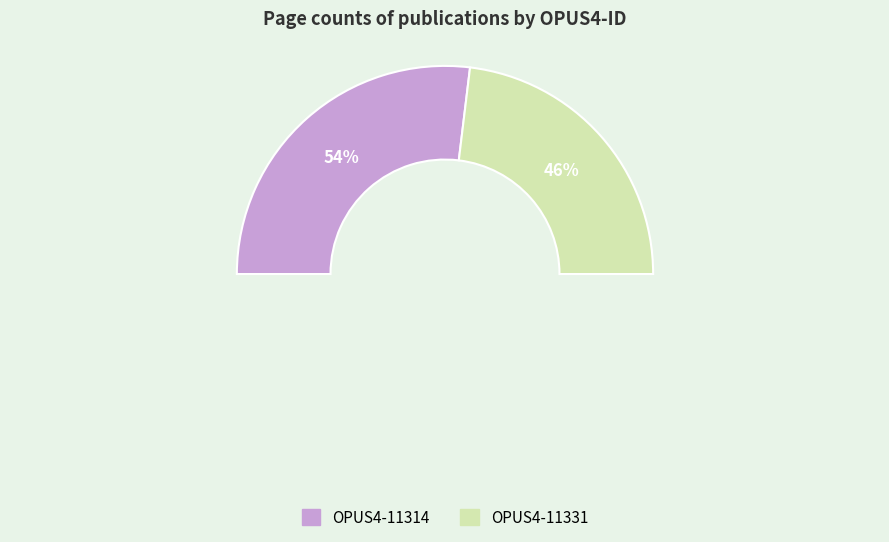

Which has a higher value, OPUS4-11331 or OPUS4-11314?

OPUS4-11314